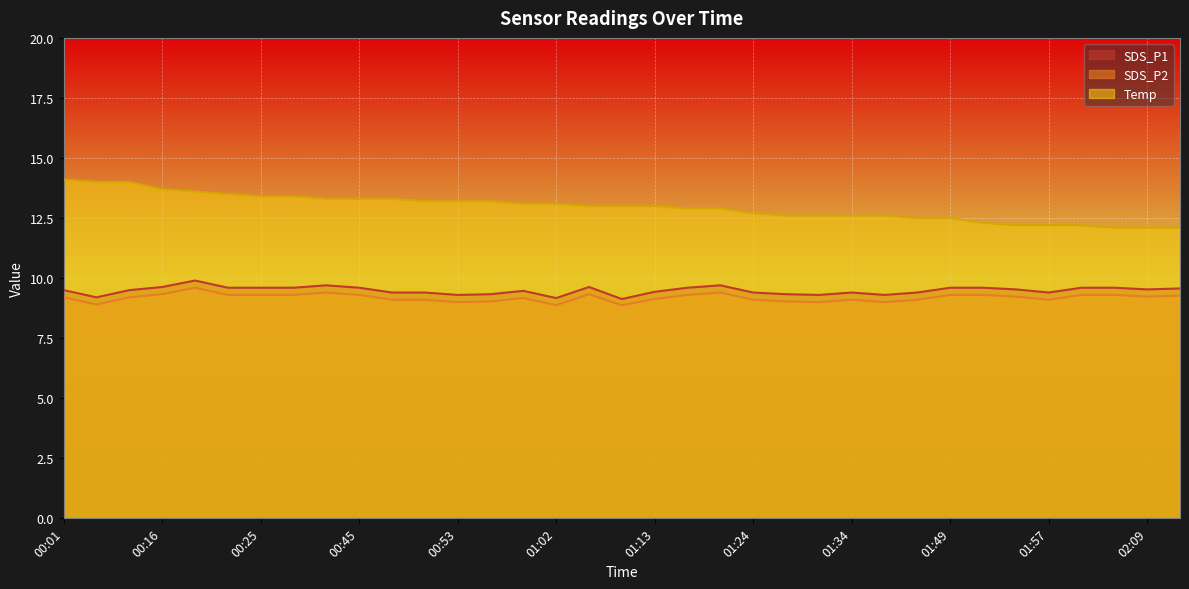

Is it true that Temp equals 7.5 at 02:09?

False